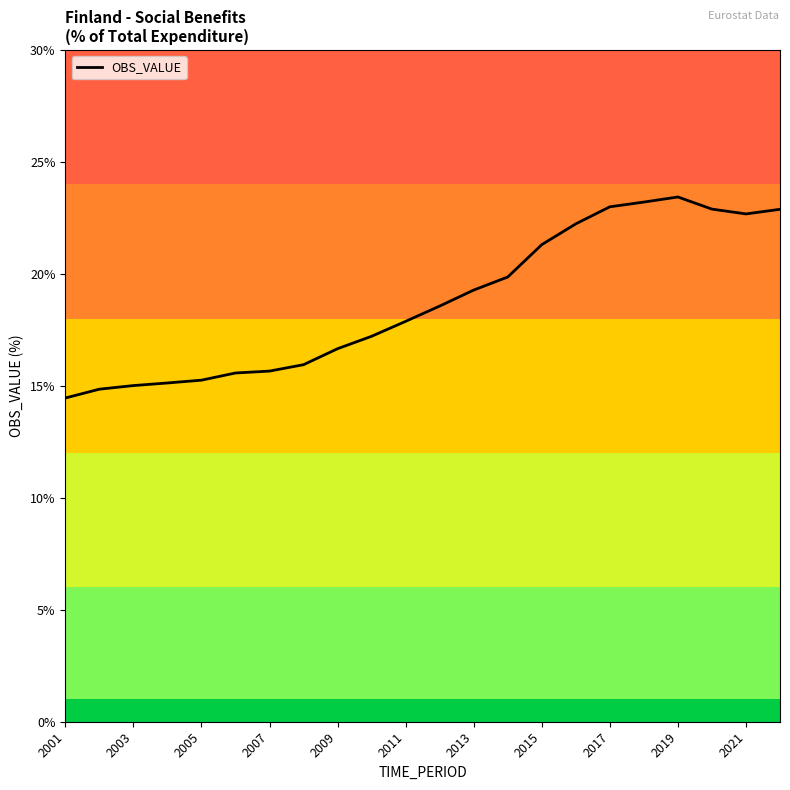

What is the minimum value shown in the chart?

14.5